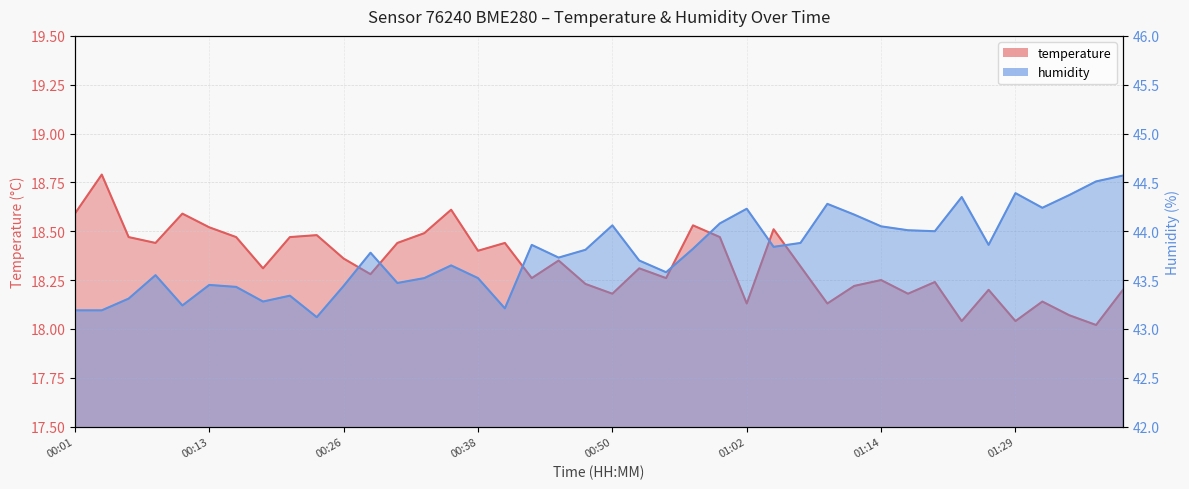

True or false: humidity and temperature cross at least once.

False